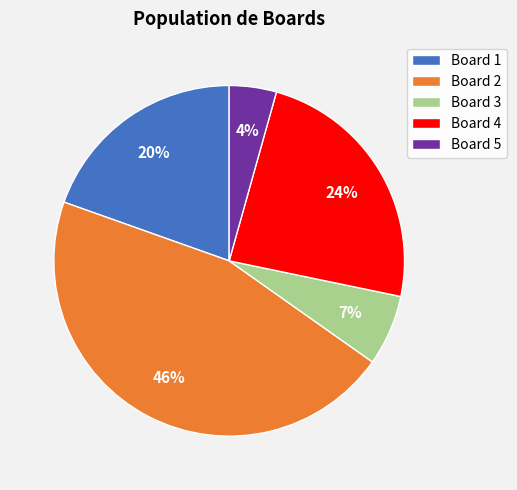

To the nearest percent, what portion does Board 3 represent?

7%